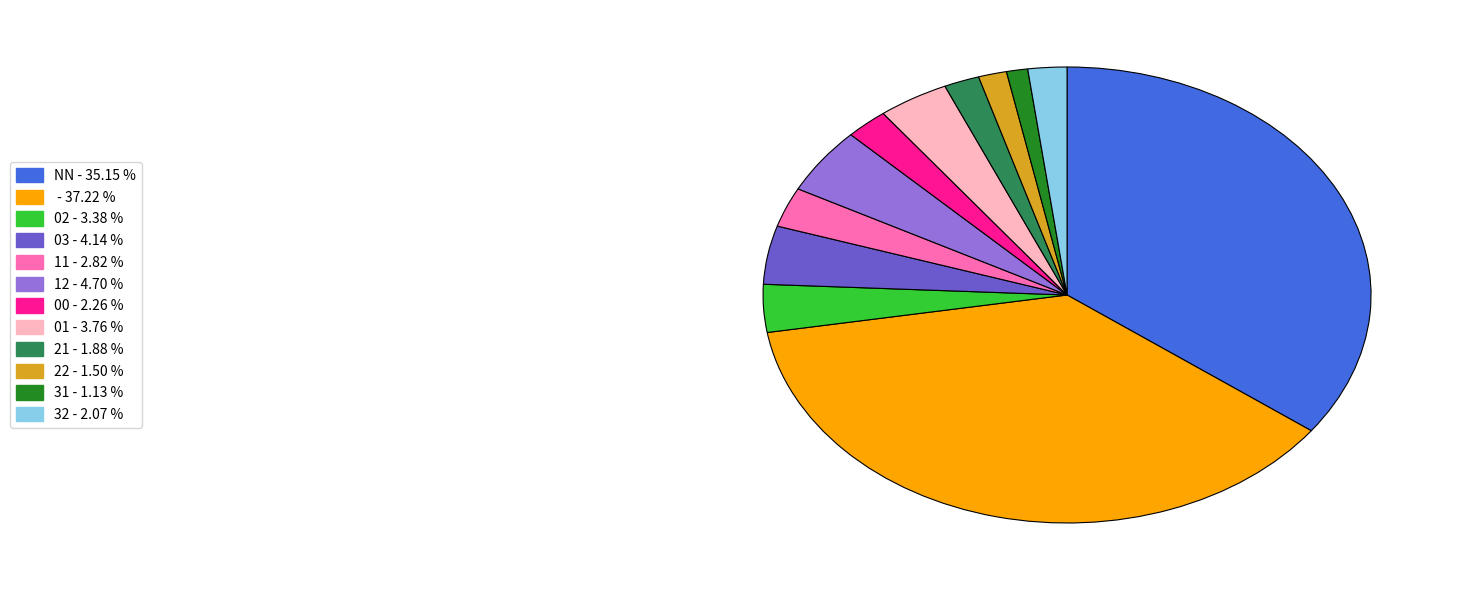

How many segments does this pie chart have?

12